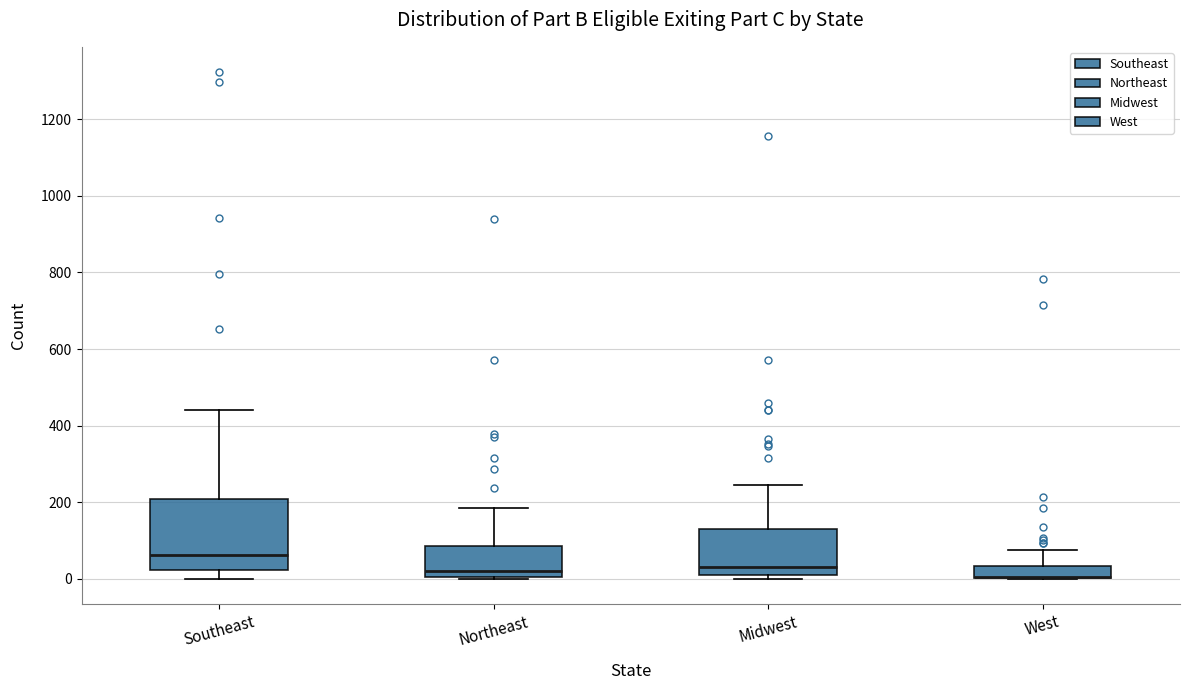

Where does the upper whisker of the box for Midwest end on the y-axis? The values are not printed on the chart, so give them approximately, as read against the axis.

240